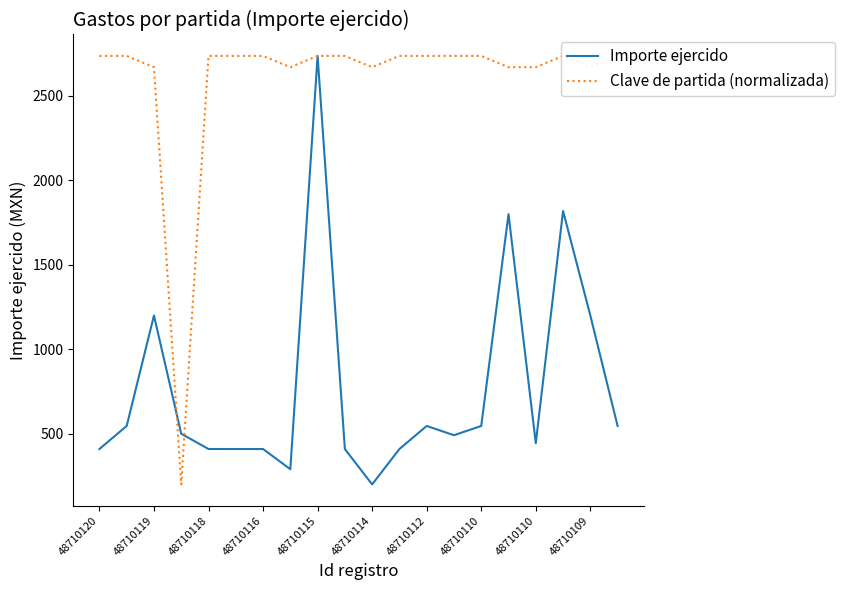

Is it true that Clave de partida (normalizada) equals 2670.2 at 48710110?

True